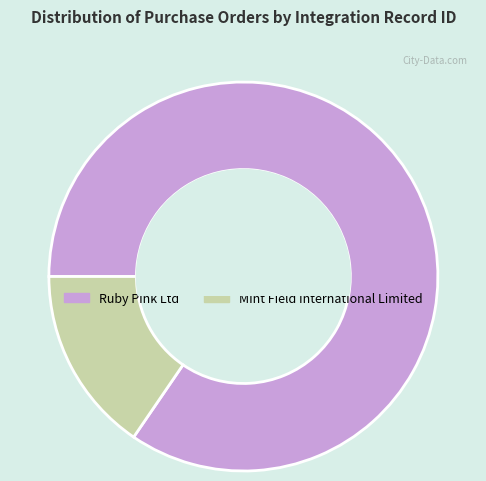

How many segments does this pie chart have?

2